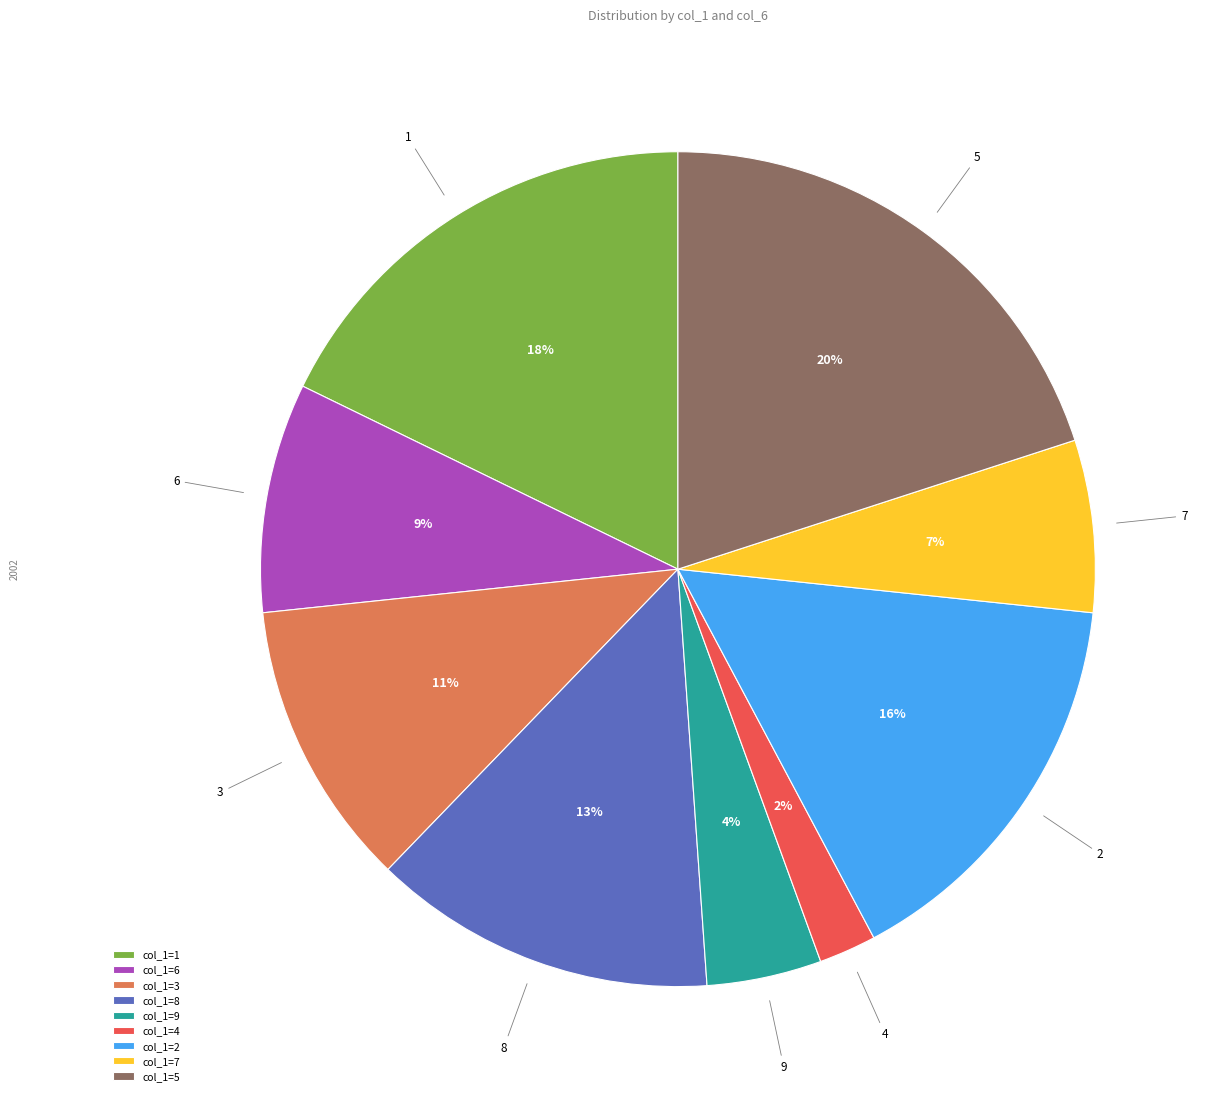

Rank the categories by value from highest to lowest.

col_1=5, col_1=1, col_1=2, col_1=8, col_1=3, col_1=6, col_1=7, col_1=9, col_1=4